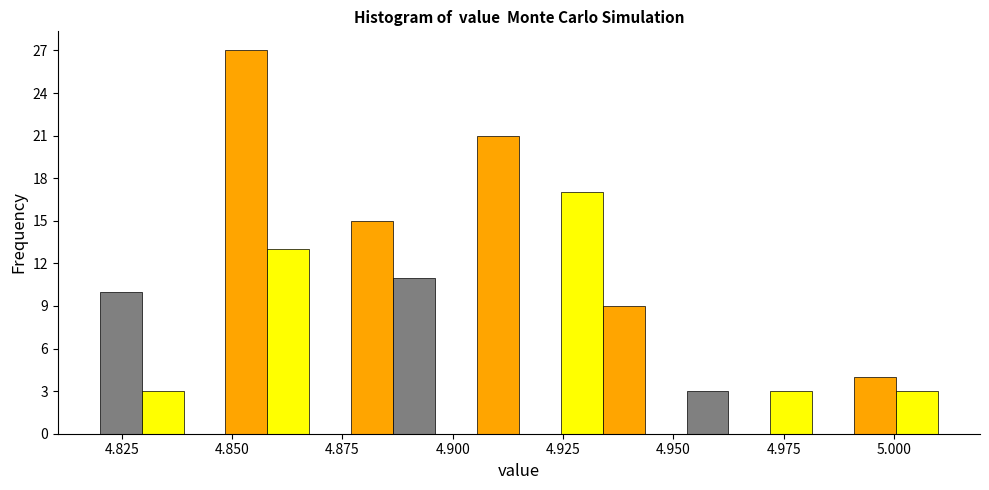

Around what value on the x-axis is the tallest bar? Give the approximate position of its centre, as read against the axis.

4.855